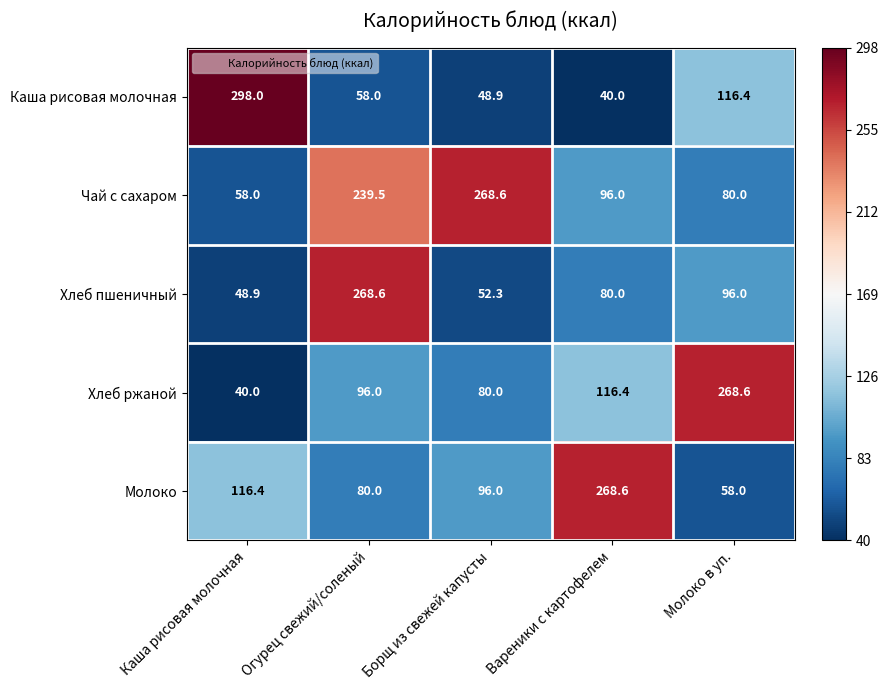

What is the minimum value shown in the chart?

40.0